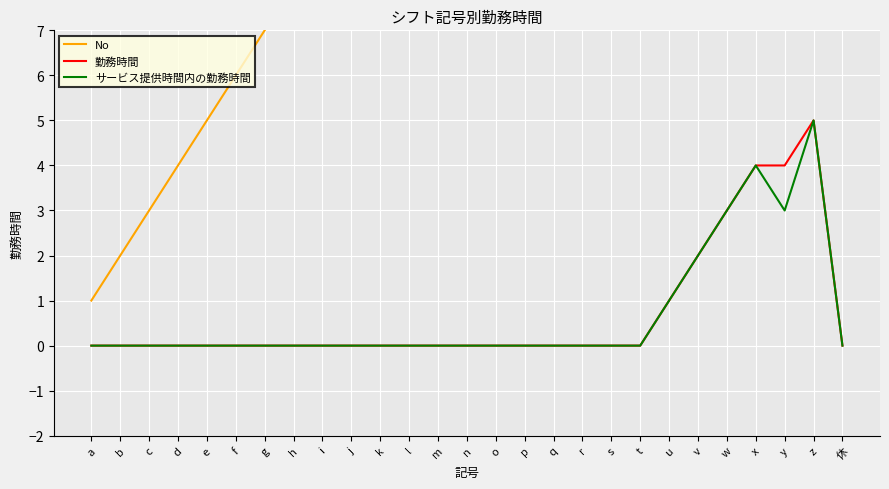

How many data points in サービス提供時間内の勤務時間 are above 0?

6